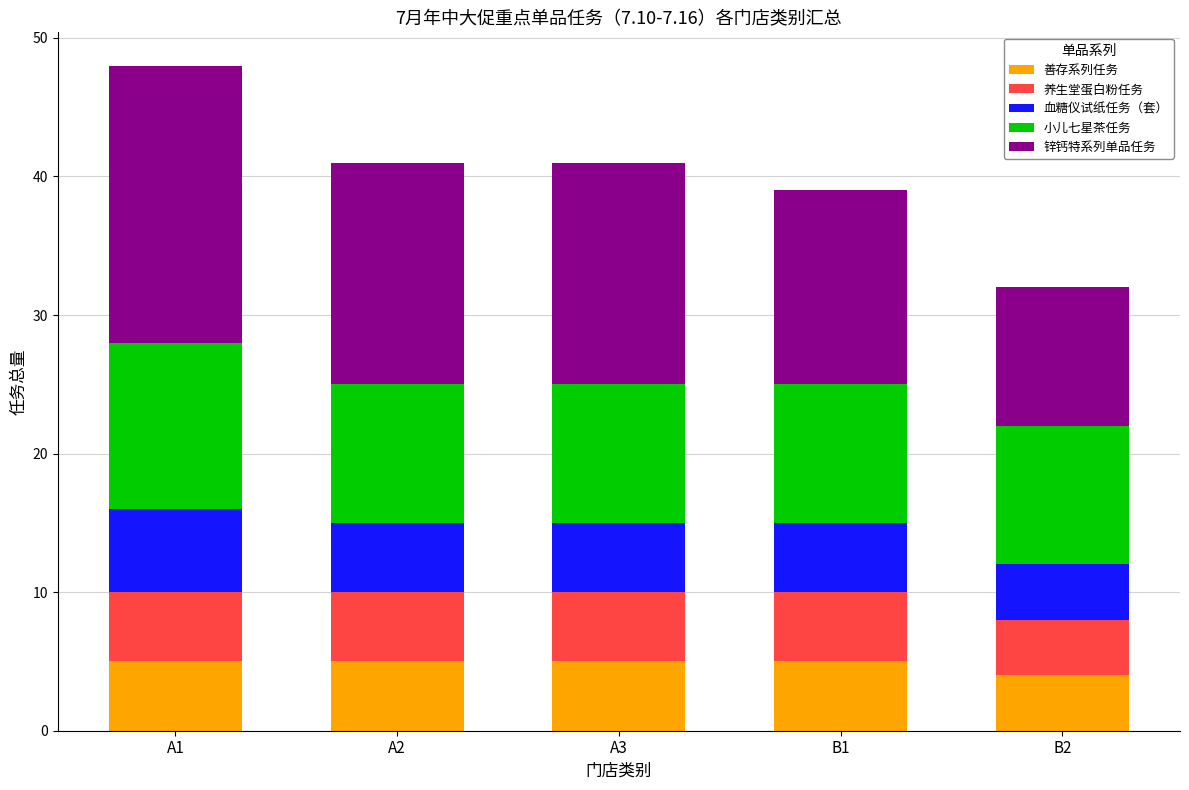

What is the total value across all series at B1?

39